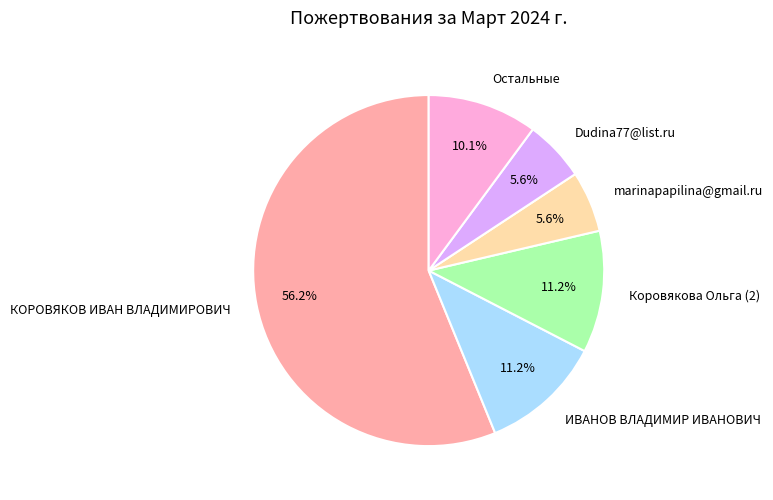

Combined, do ИВАНОВ ВЛАДИМИР ИВАНОВИЧ and Остальные account for over 50%?

No